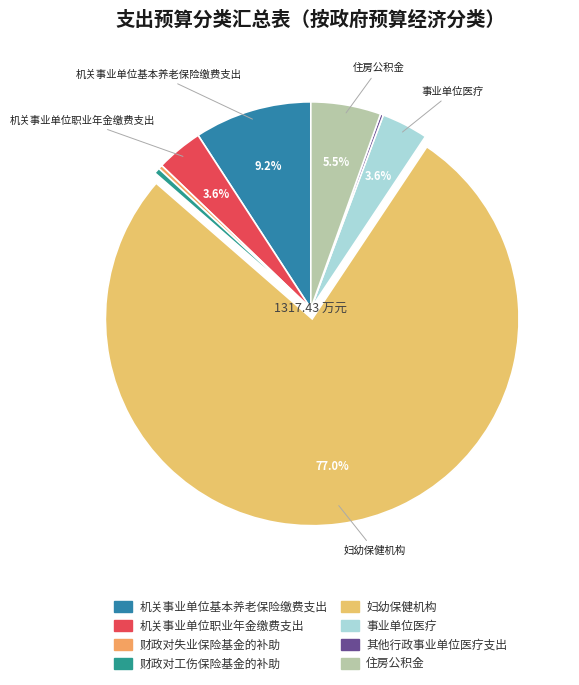

What is the change in value from 财政对工伤保险基金的补助 to 其他行政事业单位医疗支出?

-3.0